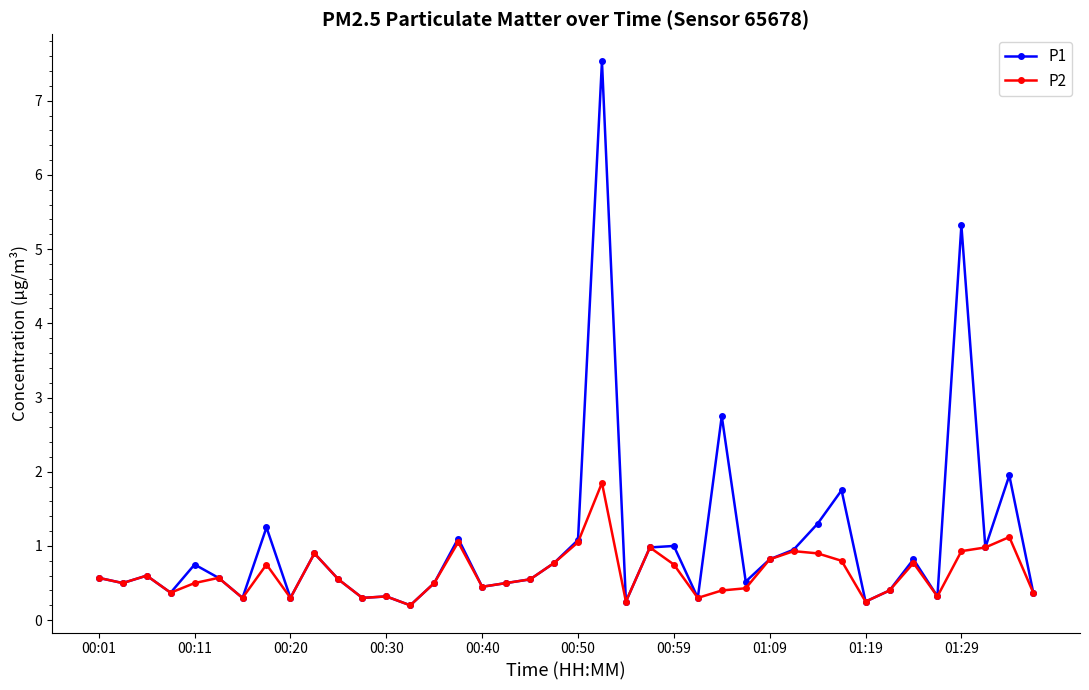

List the series in order of their peak value, lowest first.

P2, P1